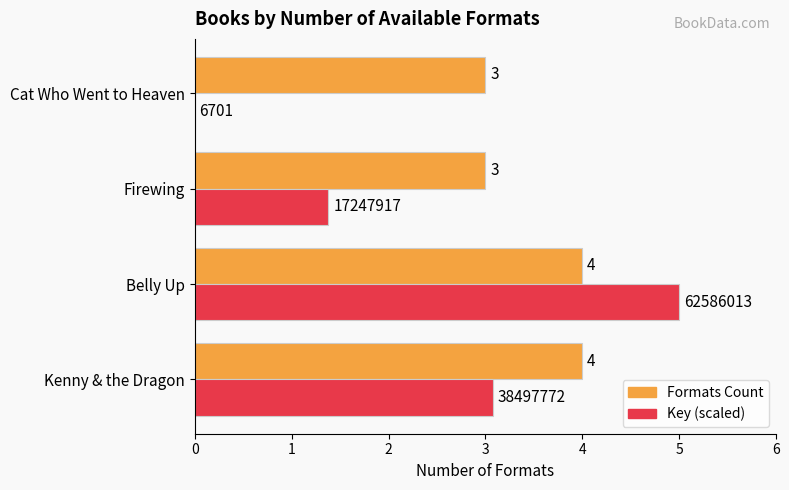

What is the sum of the Key (scaled) values at Belly Up and Cat Who Went to Heaven?

5.0